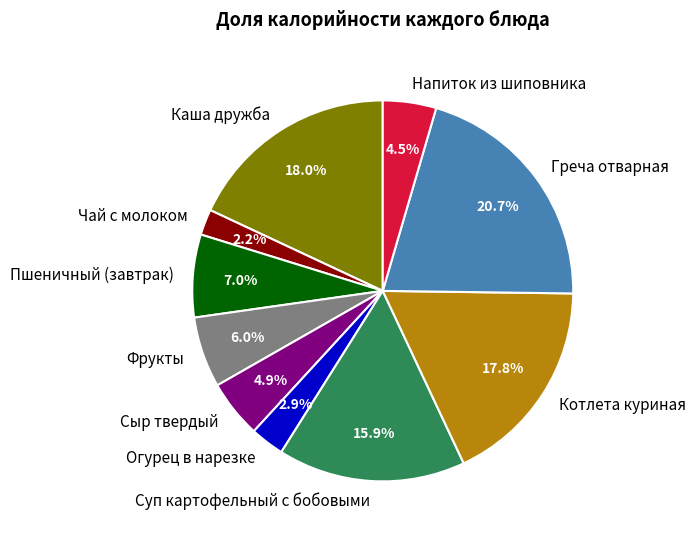

Combined, what portion of the pie is Пшеничный (завтрак) and Чай с молоком?

9.2%